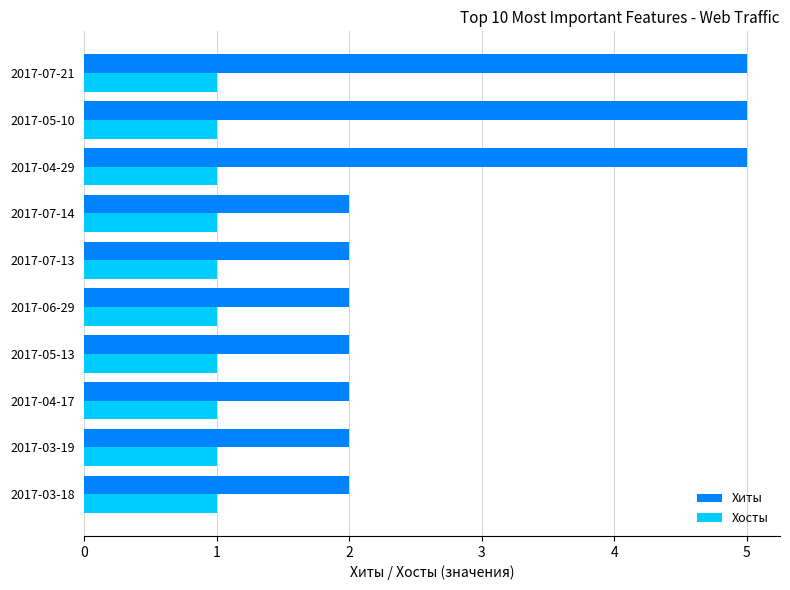

What is the maximum value shown in the chart?

5